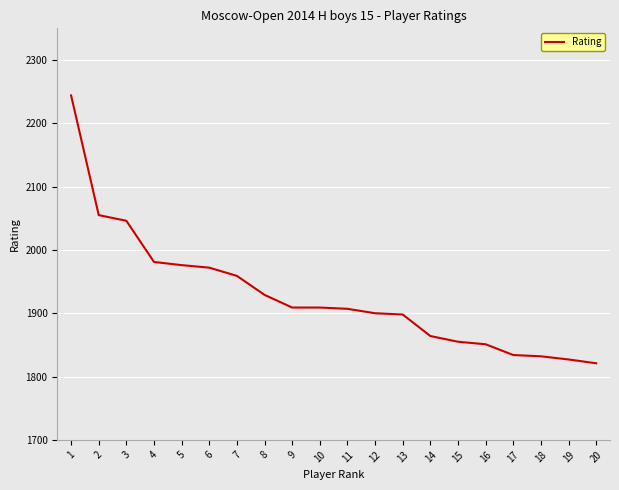

Which has a higher value, 7 or 13?

7